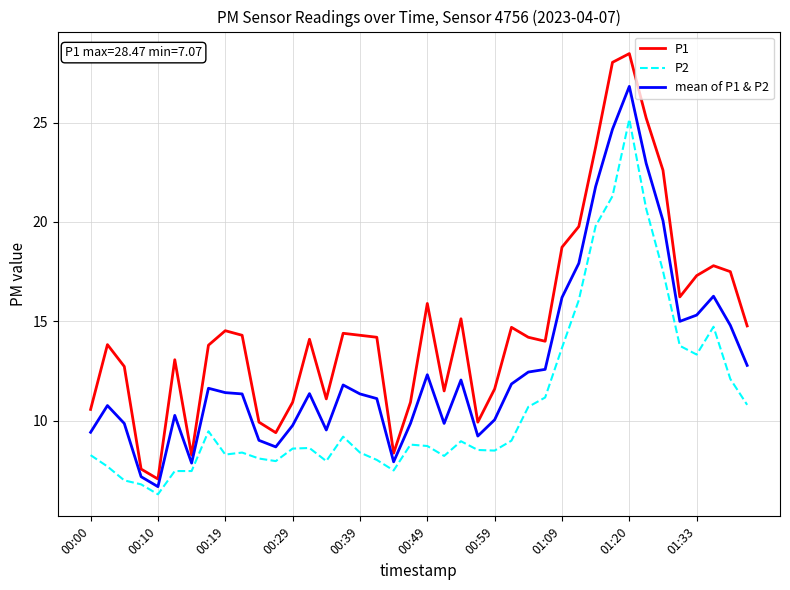

Which series has the largest range (max minus min)?

P1